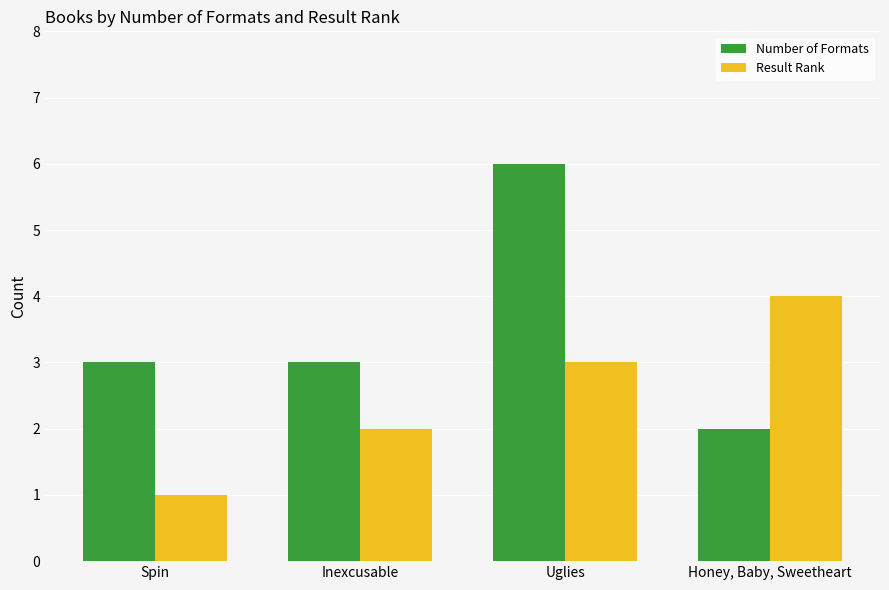

Does the chart contain stacked bars?

No